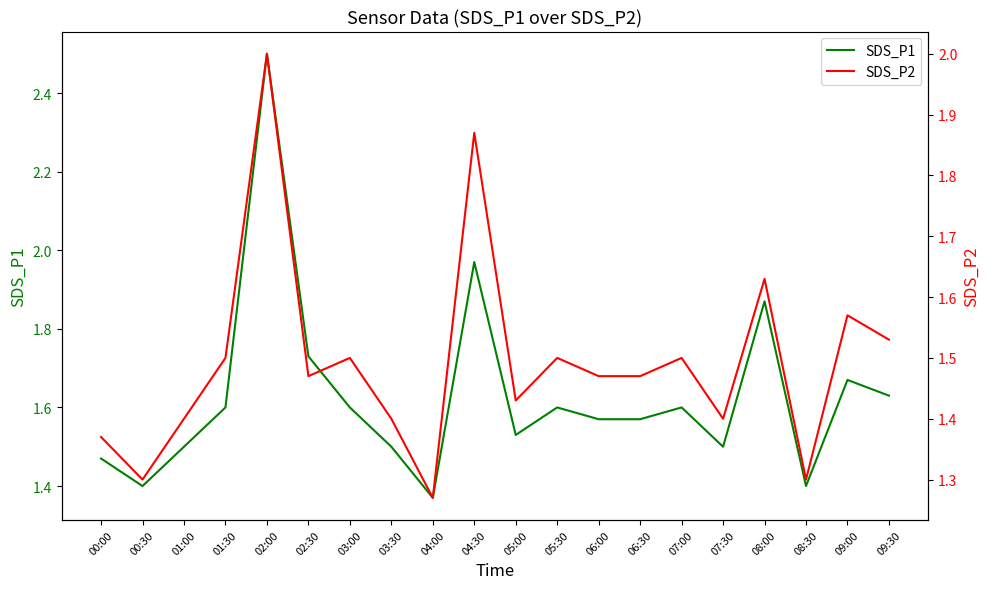

What is the label of the 16th point from the left?

07:30